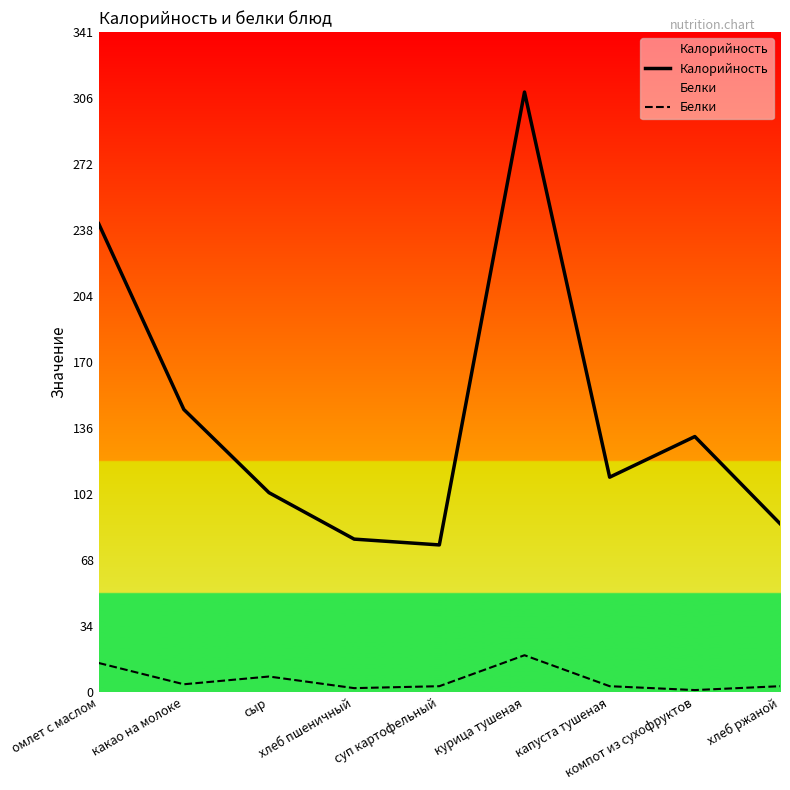

True or false: Калорийность has a value of 188 at капуста тушеная.

False